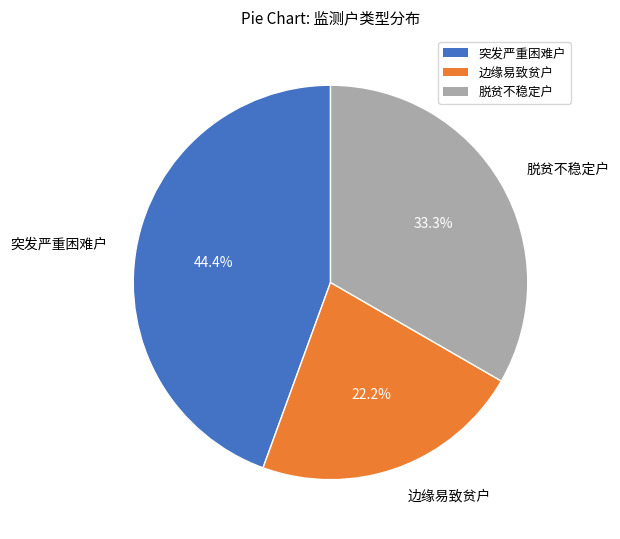

Count the number of slices in the pie.

3